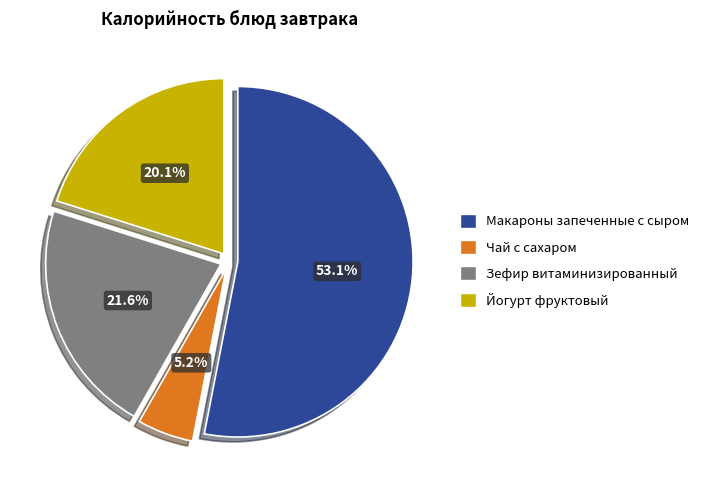

How many segments does this pie chart have?

4